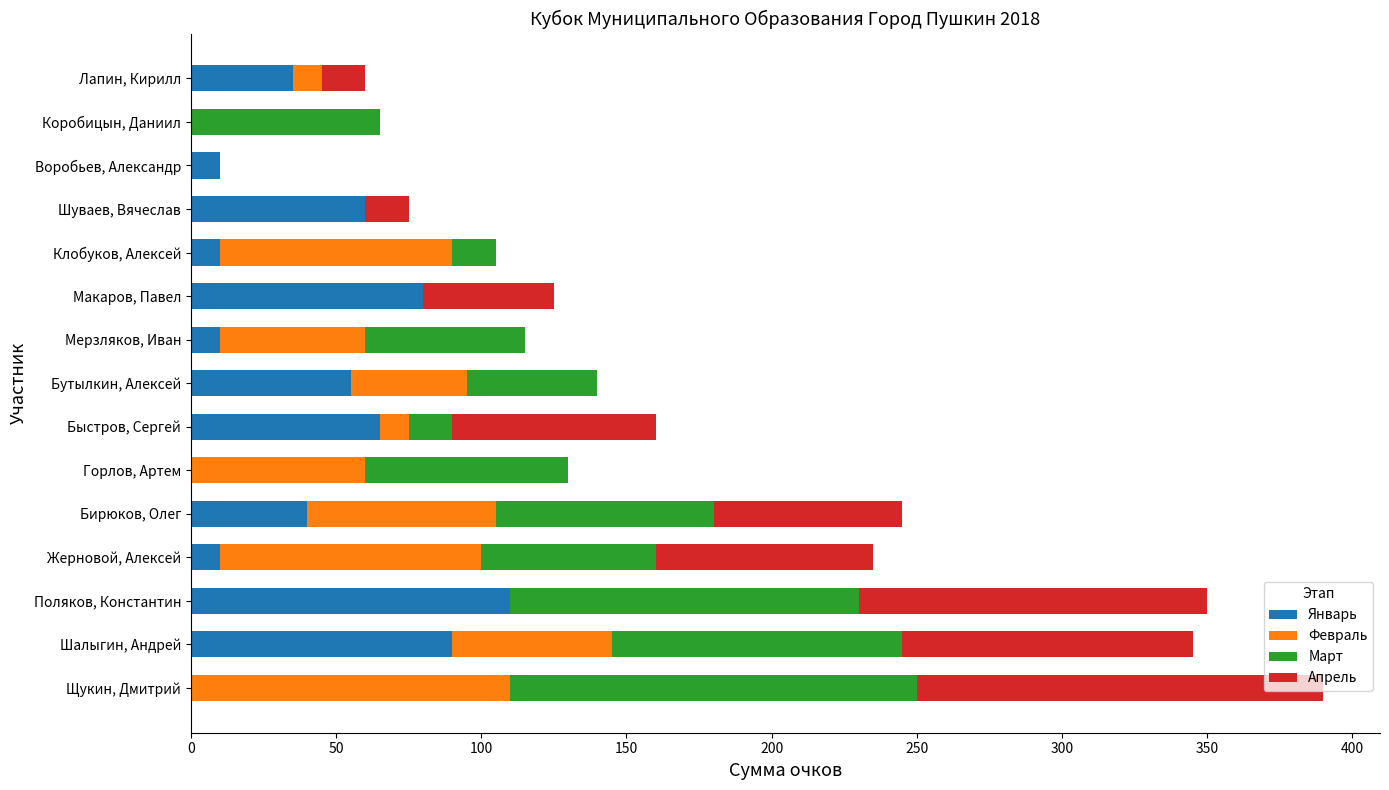

What is the sum of all Январь values?

575